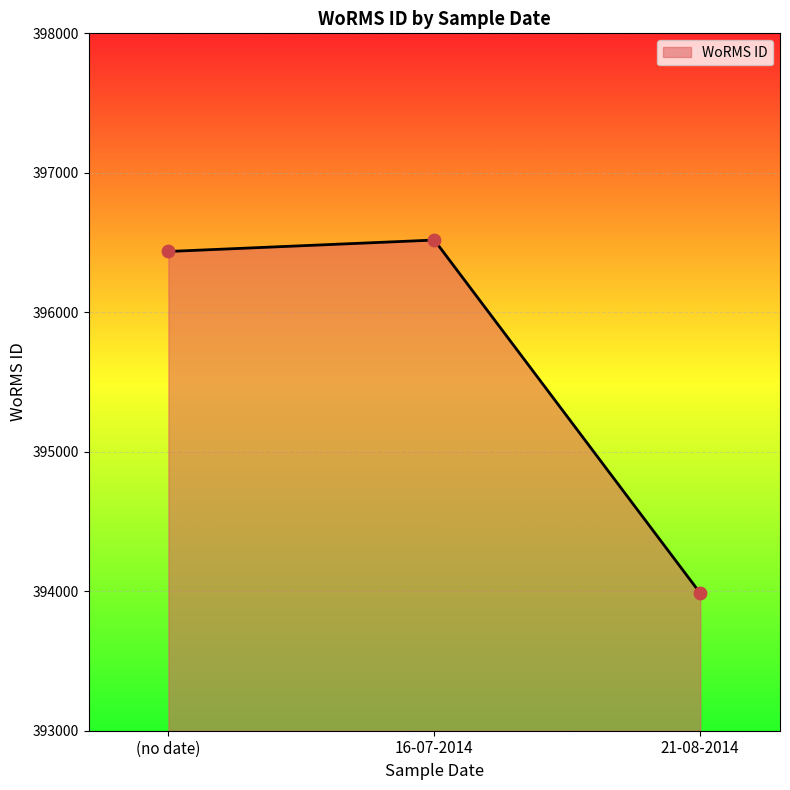

What is the change in value from (no date) to 21-08-2014?

-2450